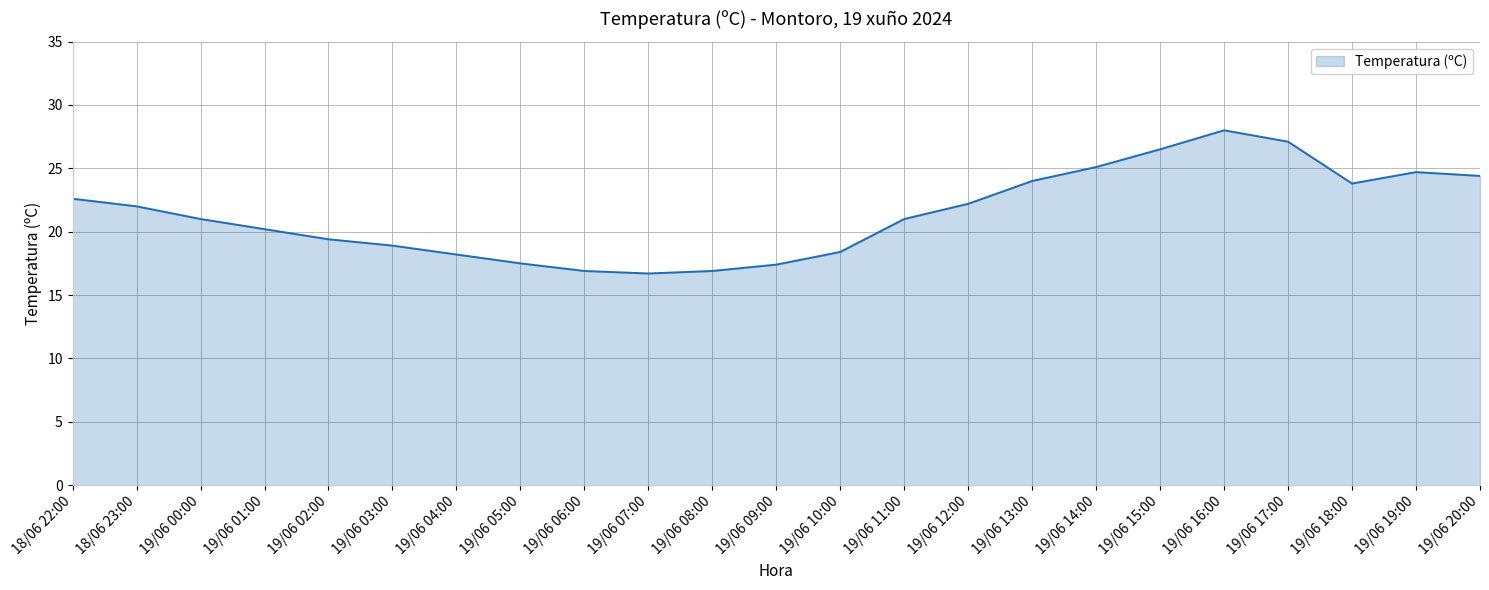

What is the ratio of the value at 19/06 09:00 to the value at 19/06 06:00?

1.0